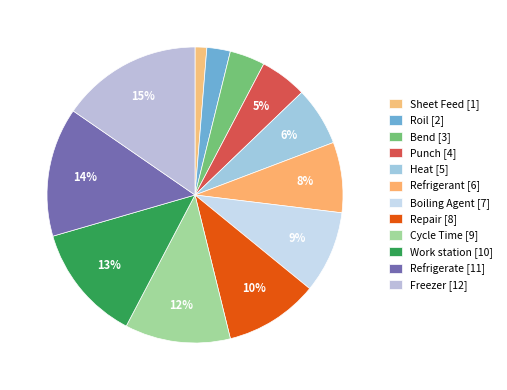

True or false: Punch accounts for 16% of the total.

False